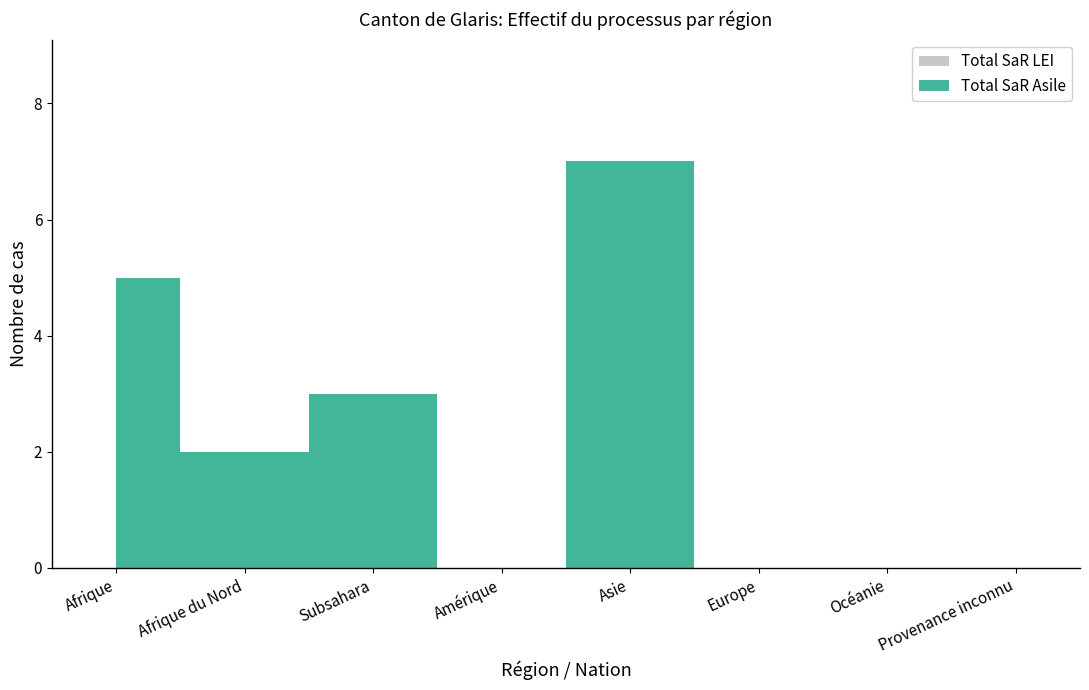

Which series has the widest spread of values?

Total SaR Asile